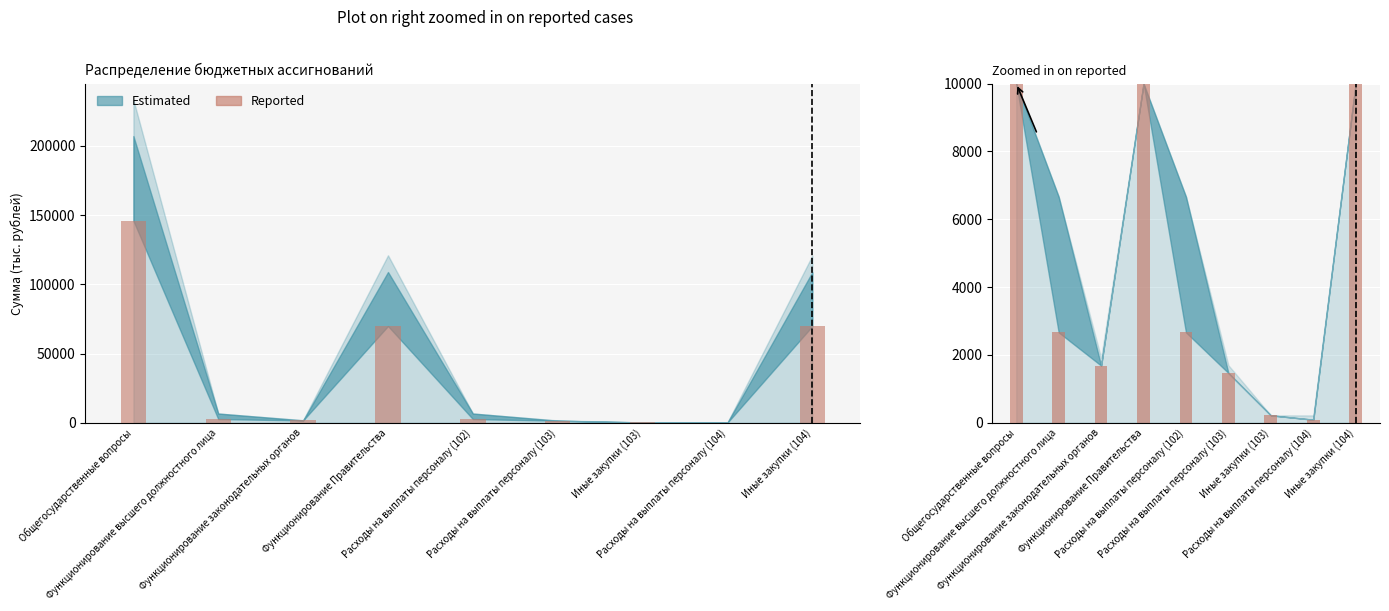

What position from the left is Расходы на выплаты персоналу (103)?

6